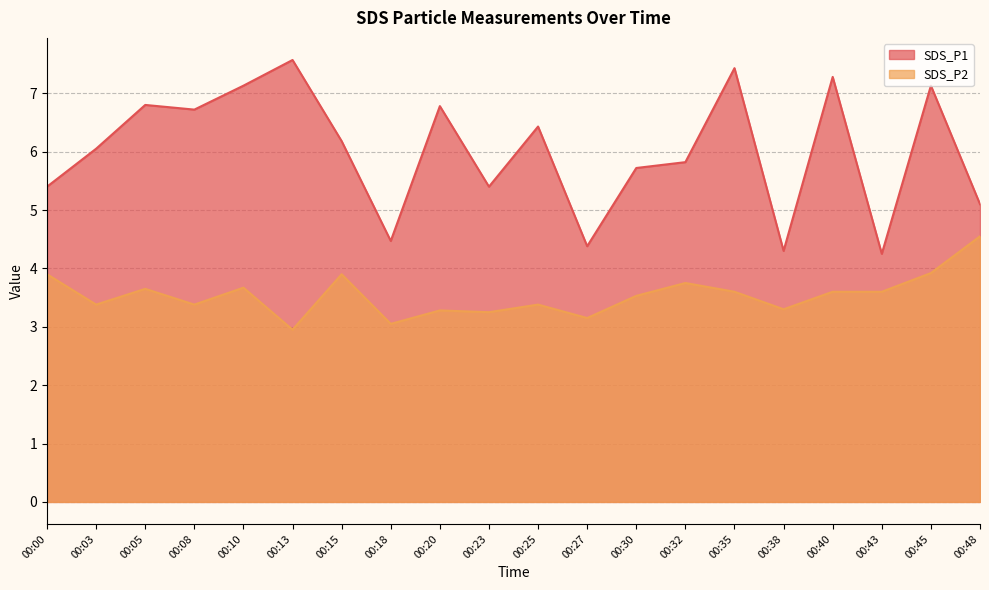

What is the greatest value displayed?

7.6